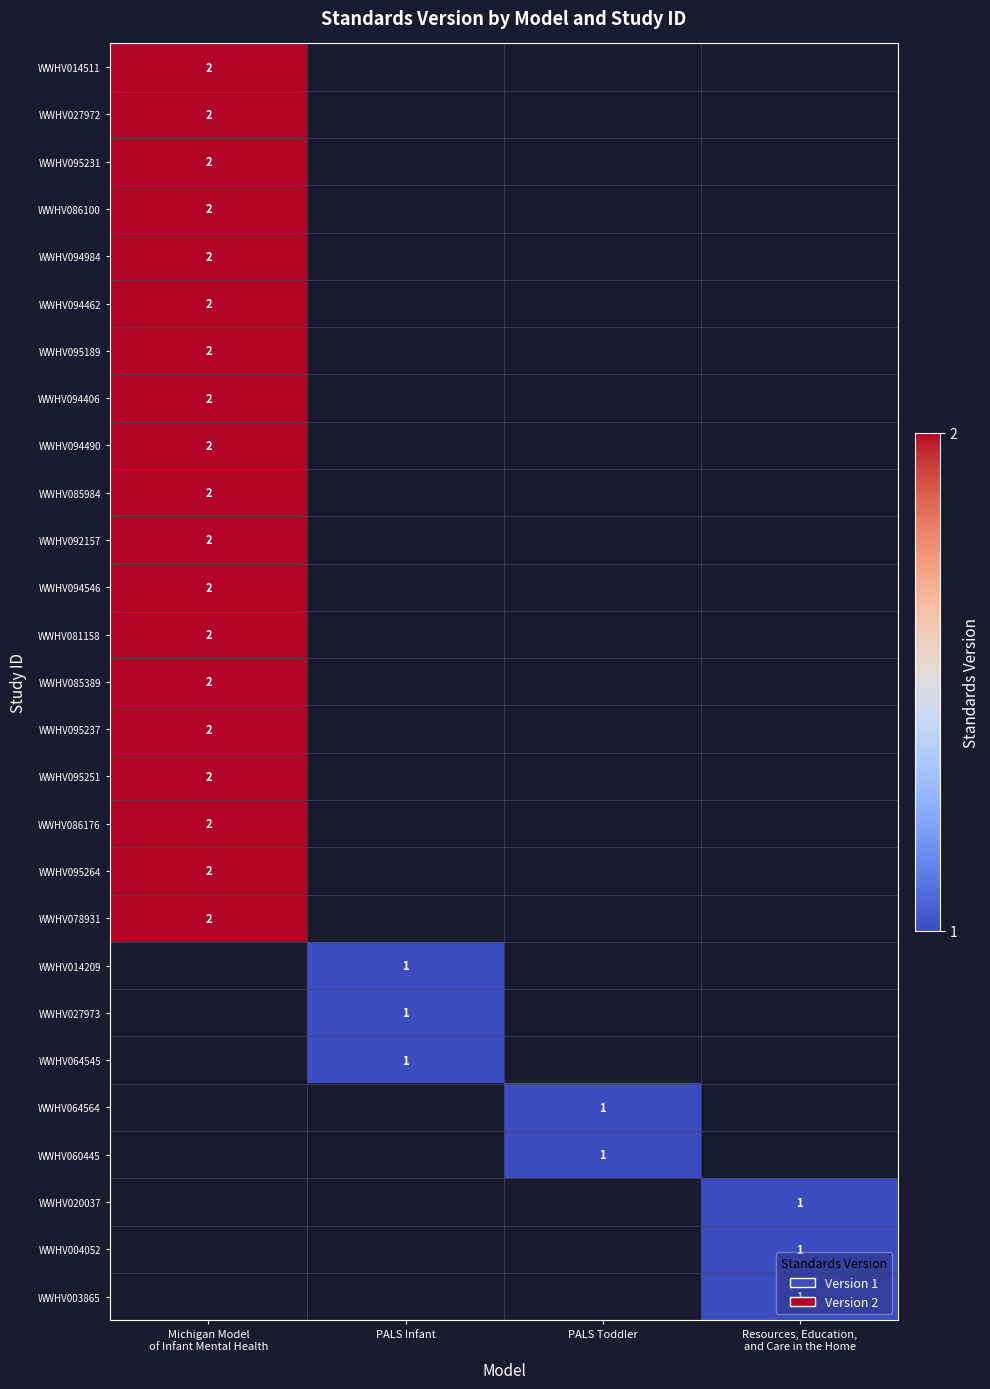

The WWHV060445 series shows 1 at PALS Toddler. True or false?

True